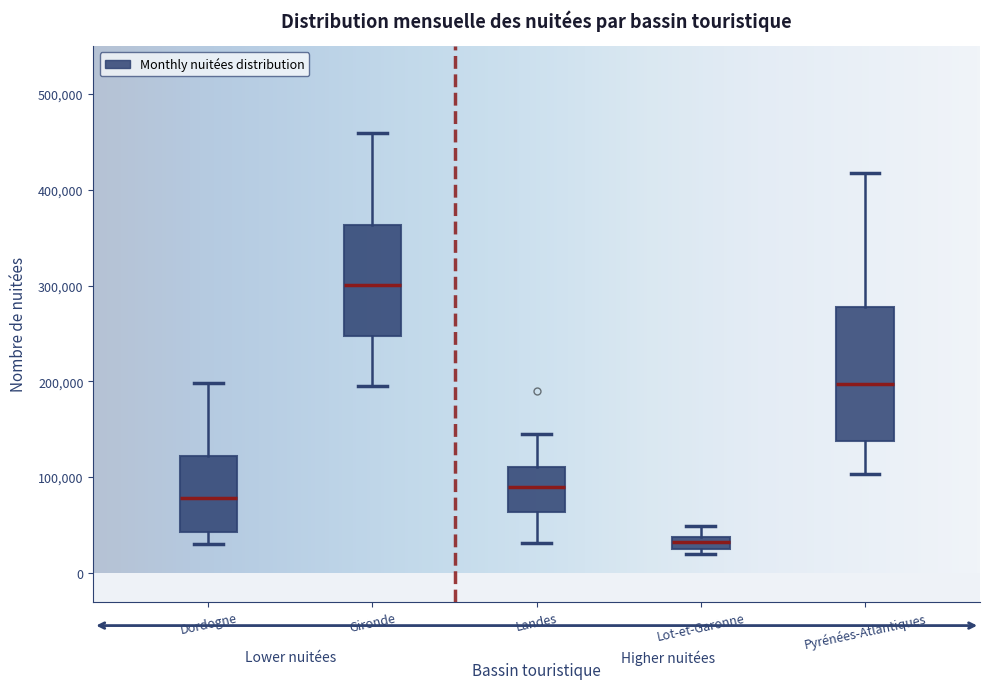

Comparing the boxes themselves (not the whiskers), which one is the tallest?

Pyrénées-Atlantiques